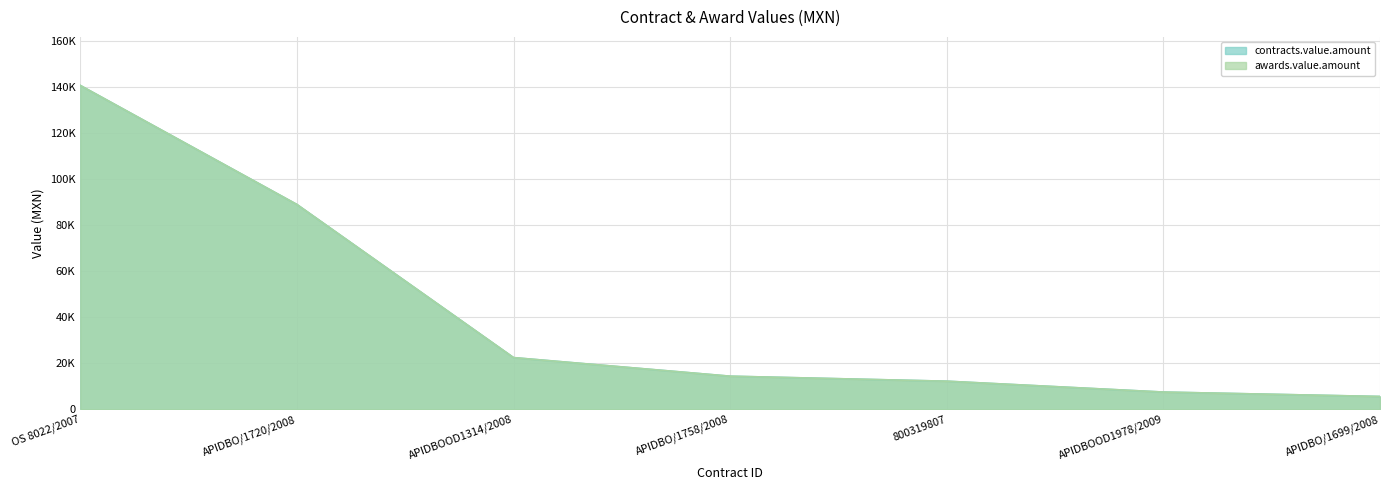

What is the total value across all series at 800319807?

24400.0